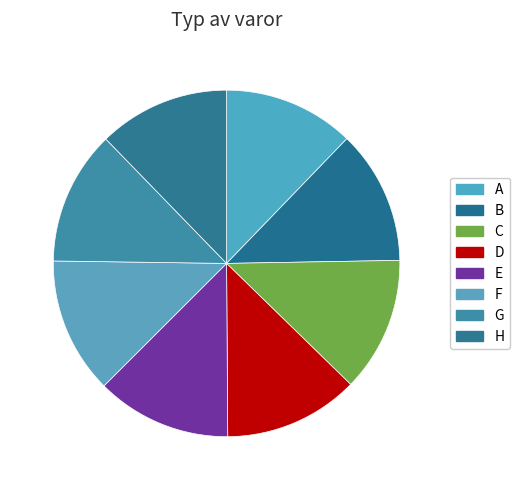

True or false: C accounts for 7% of the total.

False